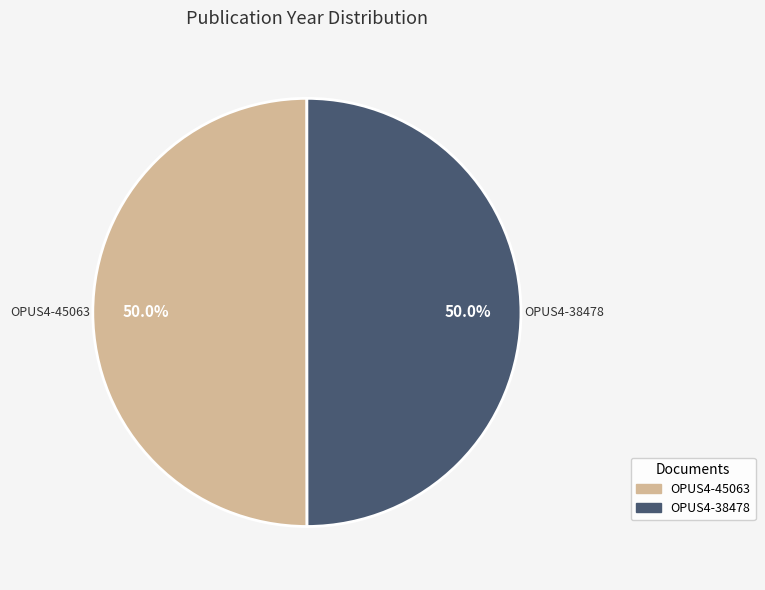

What is the ratio of the value at OPUS4-38478 to the value at OPUS4-45063?

1.0